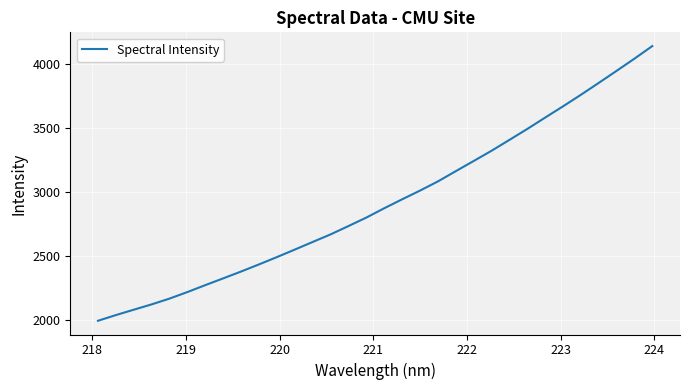

What is the difference between the second highest and minimum values?

2046.4